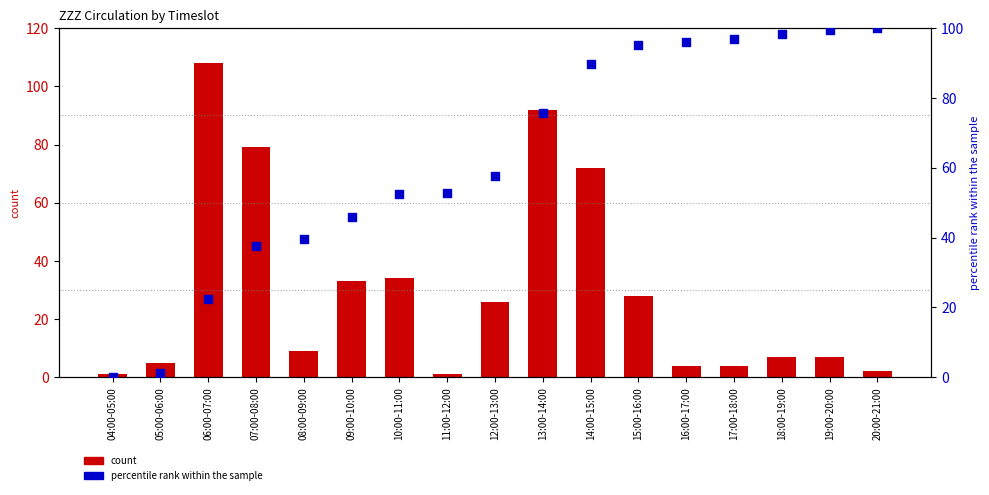

Which series has the widest spread of Y values?

count